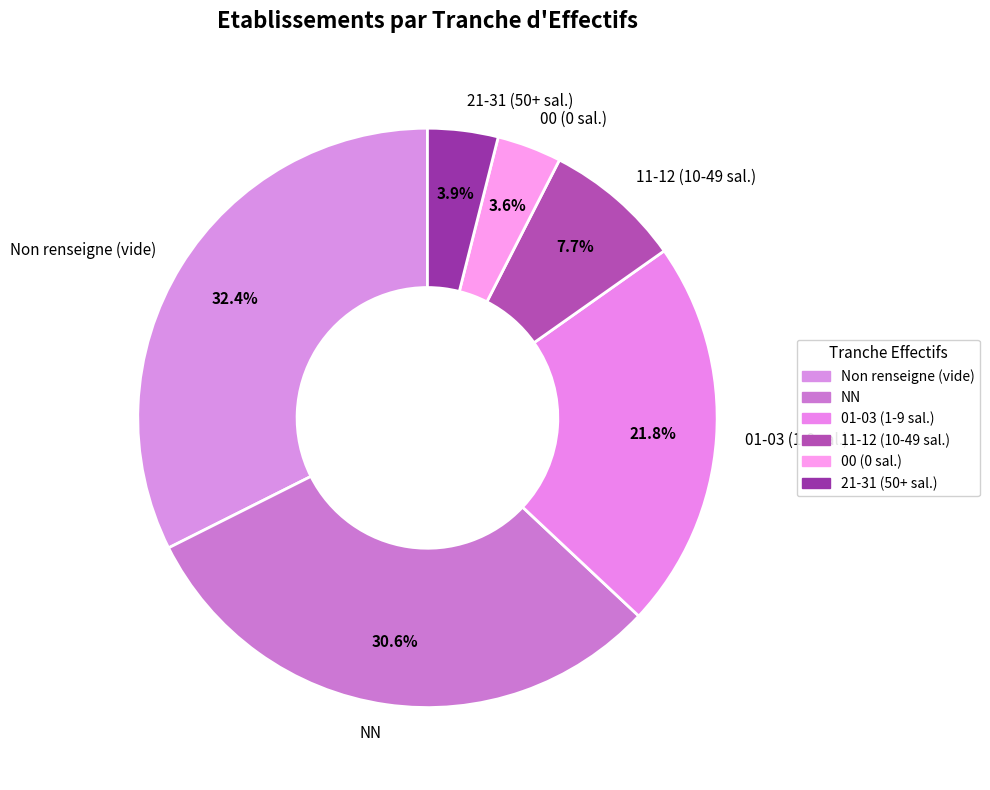

To the nearest percent, what is the difference between the largest and smallest slice percentages?

29%